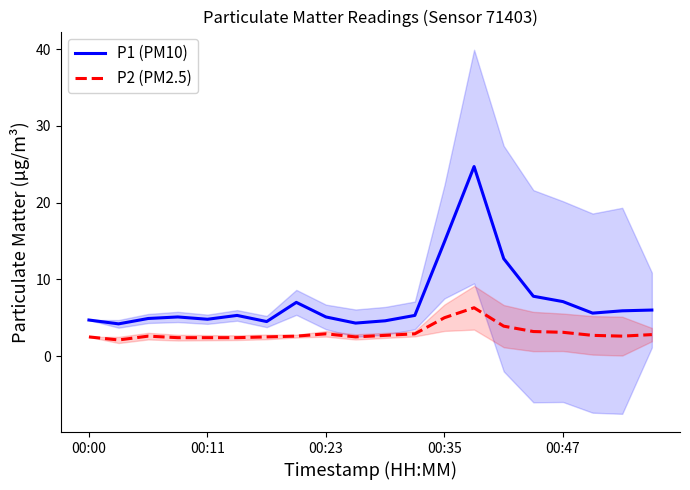

True or false: P1 (PM10) and P2 (PM2.5) cross at least once.

False